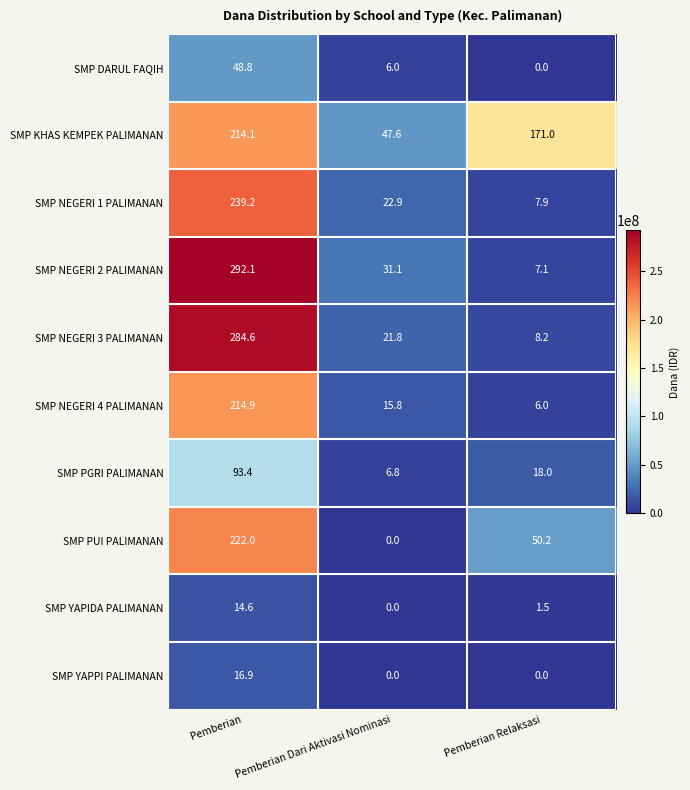

Which series has the largest total across all categories?

SMP KHAS KEMPEK PALIMANAN